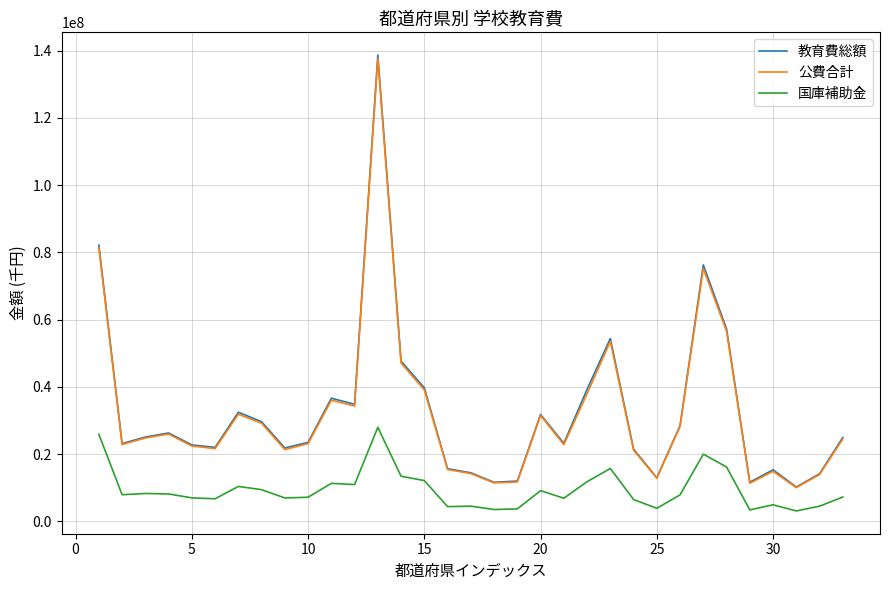

What is the highest value of the 国庫補助金 series?

27941907